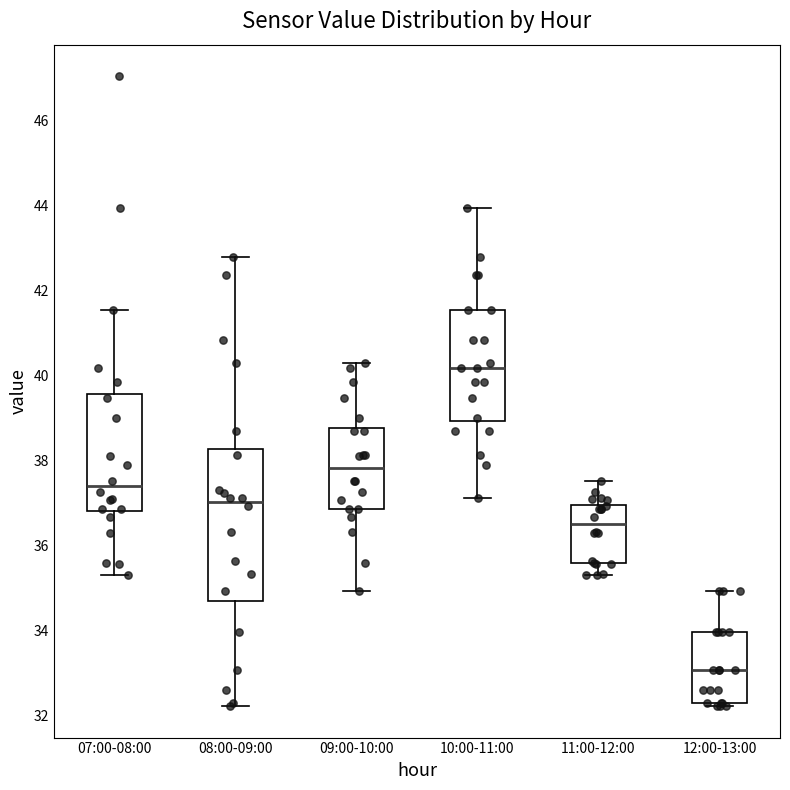

Where is the upper edge of the box for 10:00-11:00 on the y-axis? The values are not printed on the chart, so give them approximately, as read against the axis.

41.6